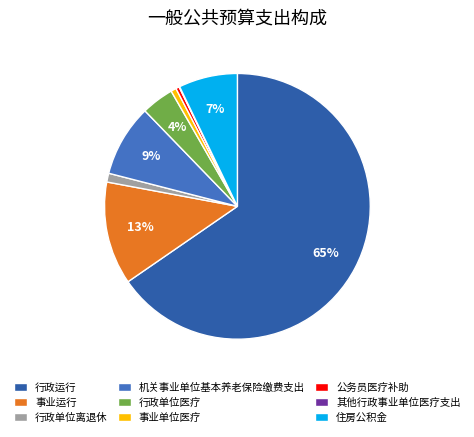

How much of the chart is everything except 行政单位医疗?

96.1%